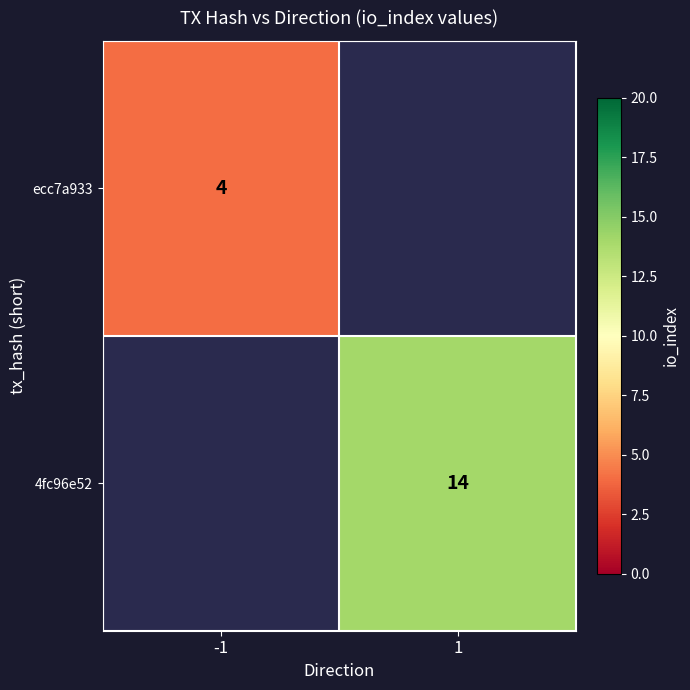

What is the maximum value shown in the chart?

14.0